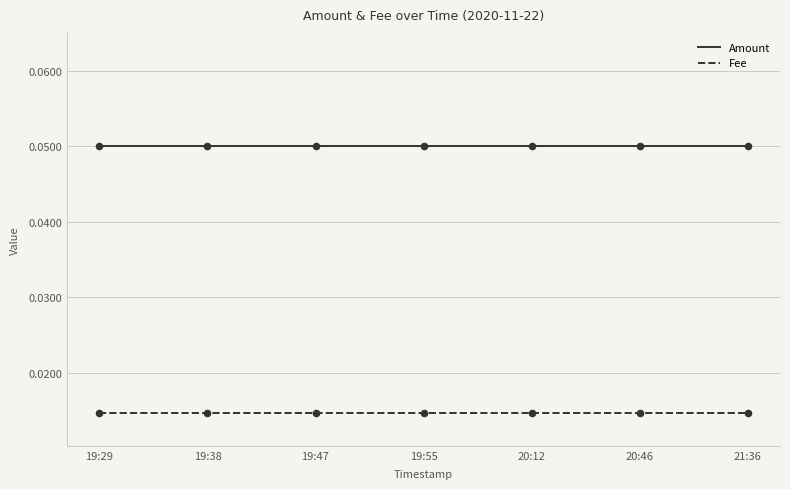

Which series has the widest spread of Y values?

Amount